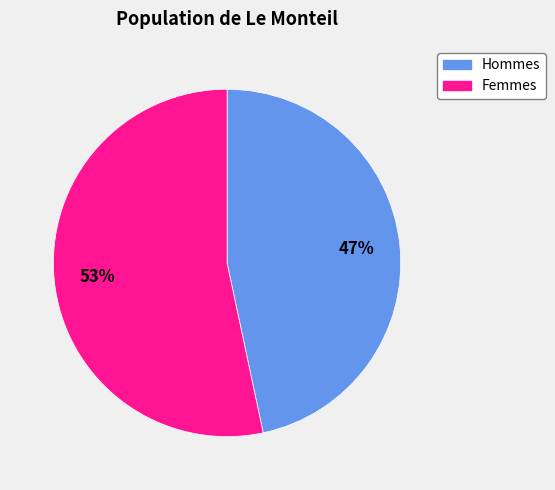

To the nearest percent, what portion does Hommes represent?

47%